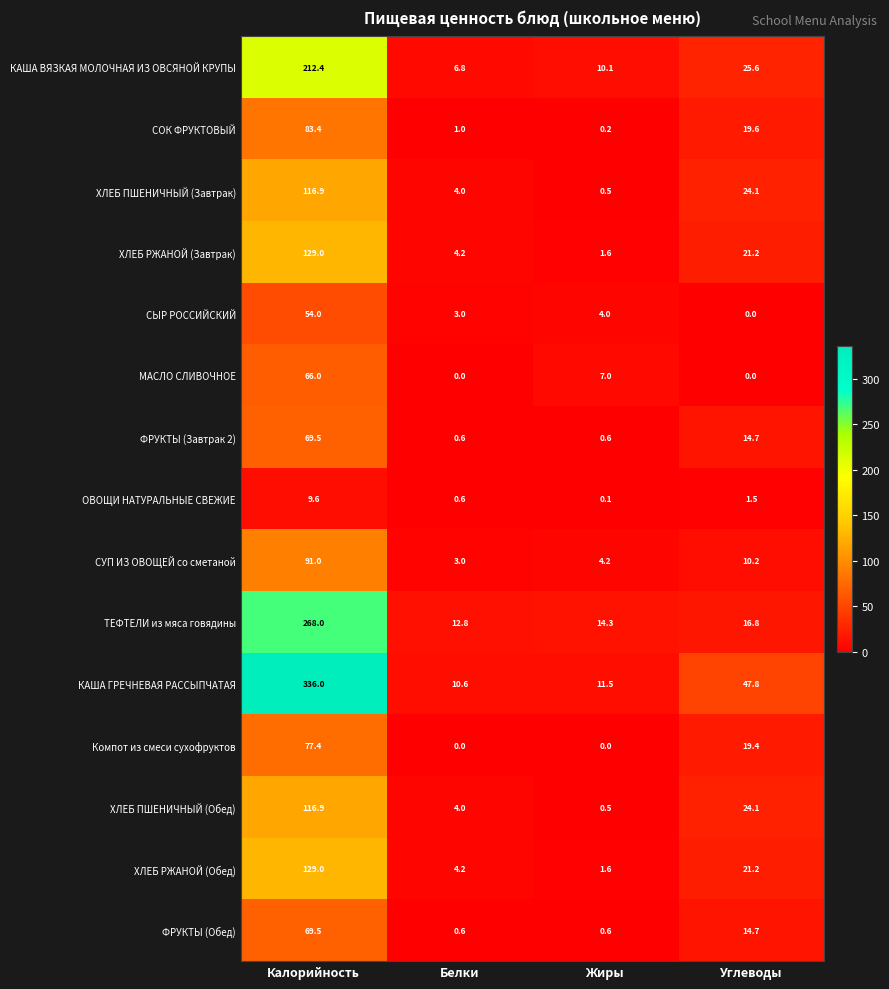

What is the difference between the highest and lowest values at Калорийность?

326.4